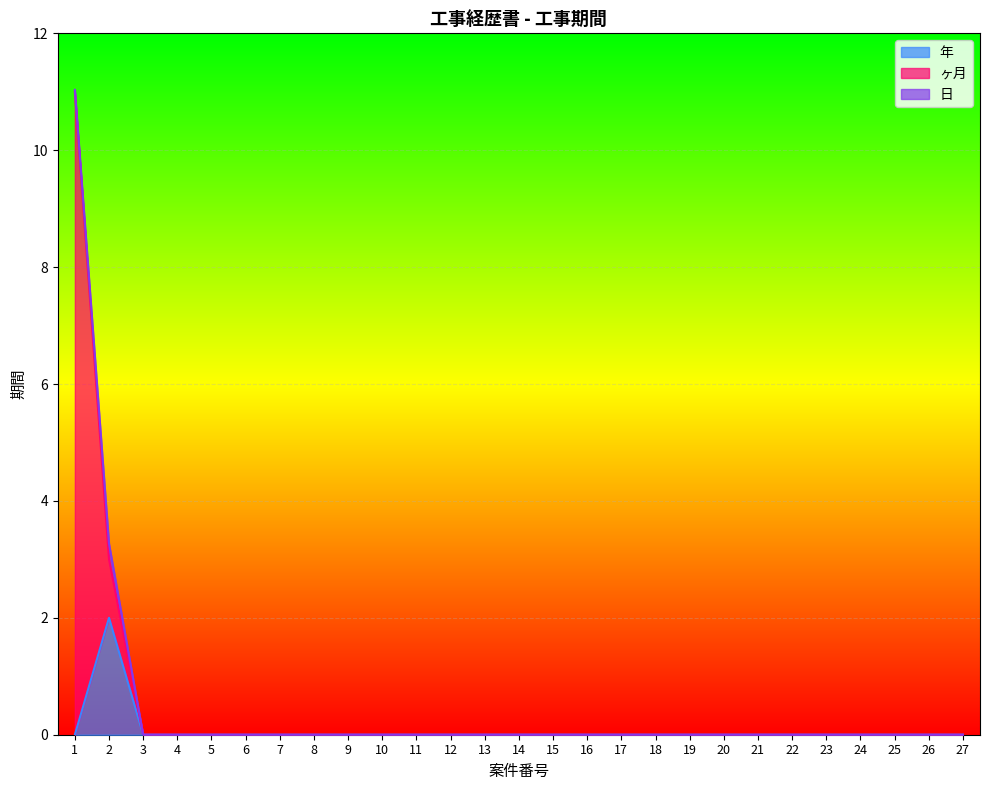

Which series changed the most between 13 and 27?

ヶ月